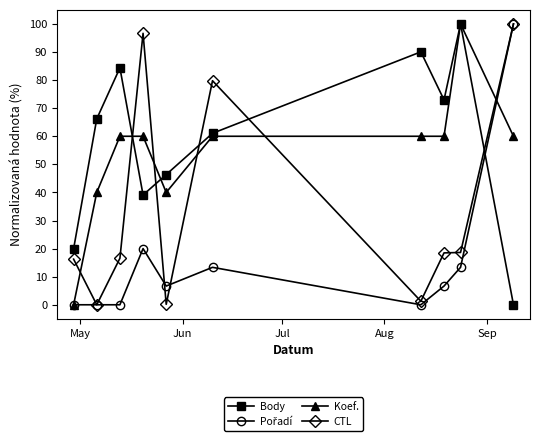

What is the difference between the maximum and second lowest values in the CTL series?

99.8